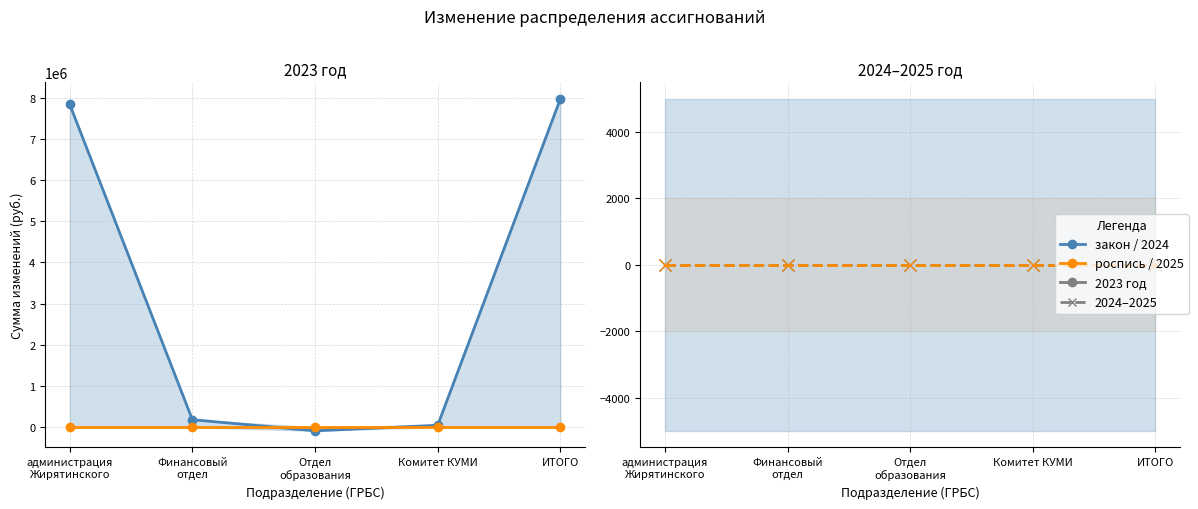

Reading right to left, extract all data points from this chart.

закон 2023: 7968073	44630	-90289	179278	7834454
роспись 2023: 0	0	0	0	0
2024 год: 0	0	0	0	0
2025 год: 0	0	0	0	0